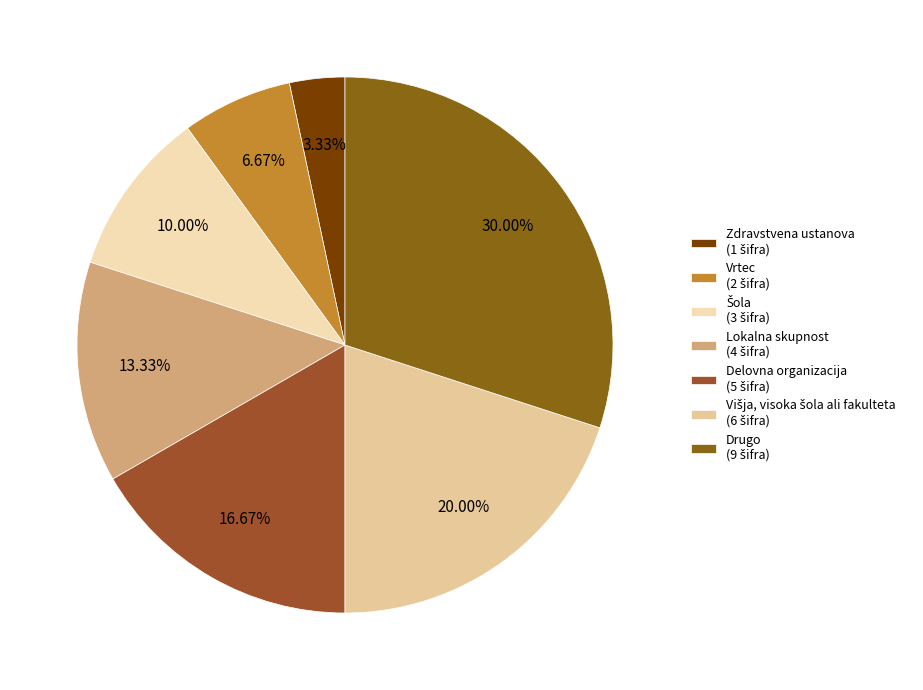

To the nearest percent, what is the combined percentage of Višja, visoka šola ali fakulteta and Šola?

30%